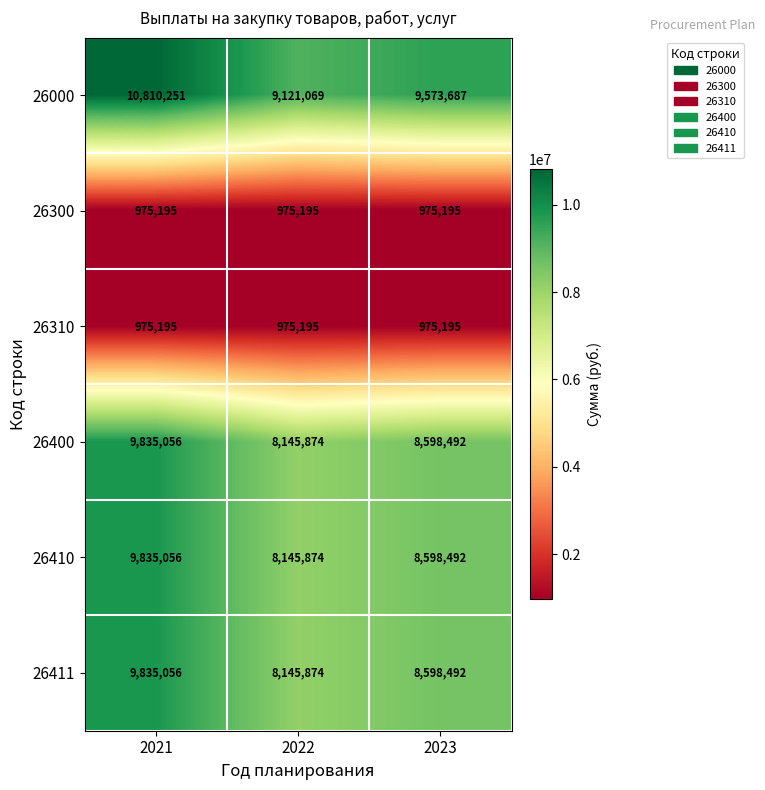

Reading left to right, list all the values displayed in this chart.

26000: 10810251	9121069	9573687
26300: 975195	975195	975195
26310: 975195	975195	975195
26400: 9835056	8145874	8598492
26410: 9835056	8145874	8598492
26411: 9835056	8145874	8598492